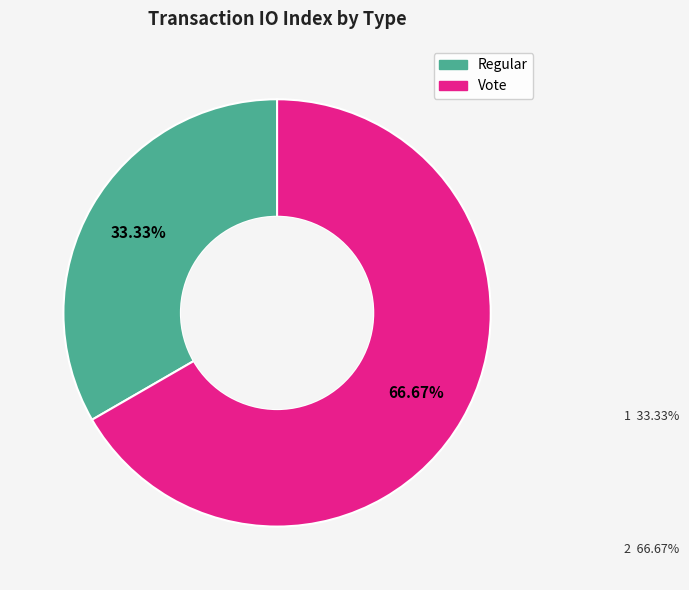

True or false: Regular accounts for 44% of the total.

False